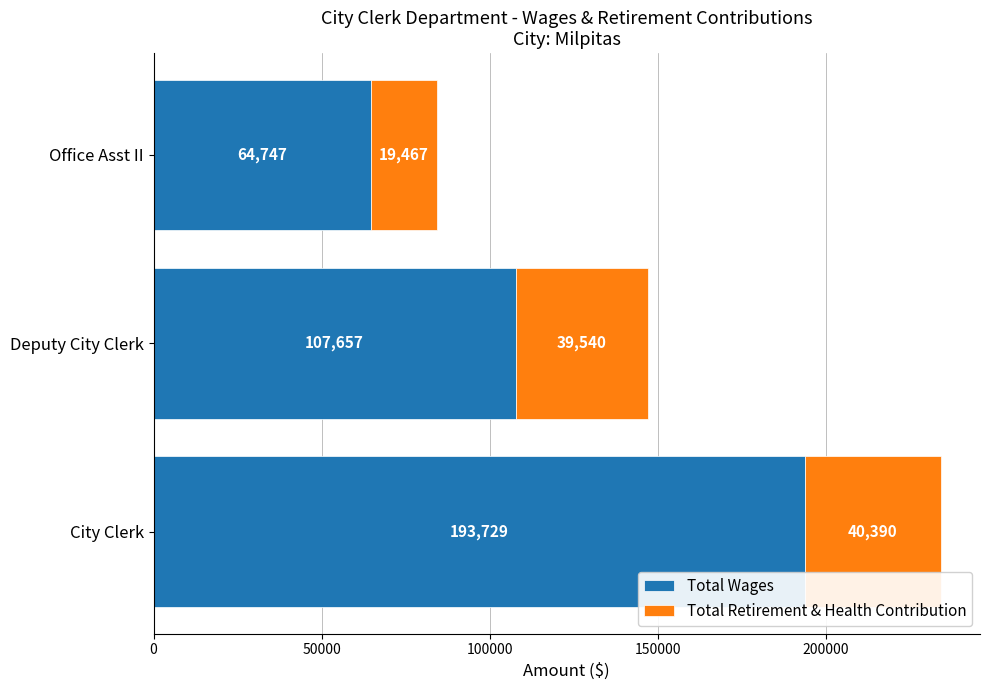

The Total Wages series shows 64747 at Office Asst II. True or false?

True